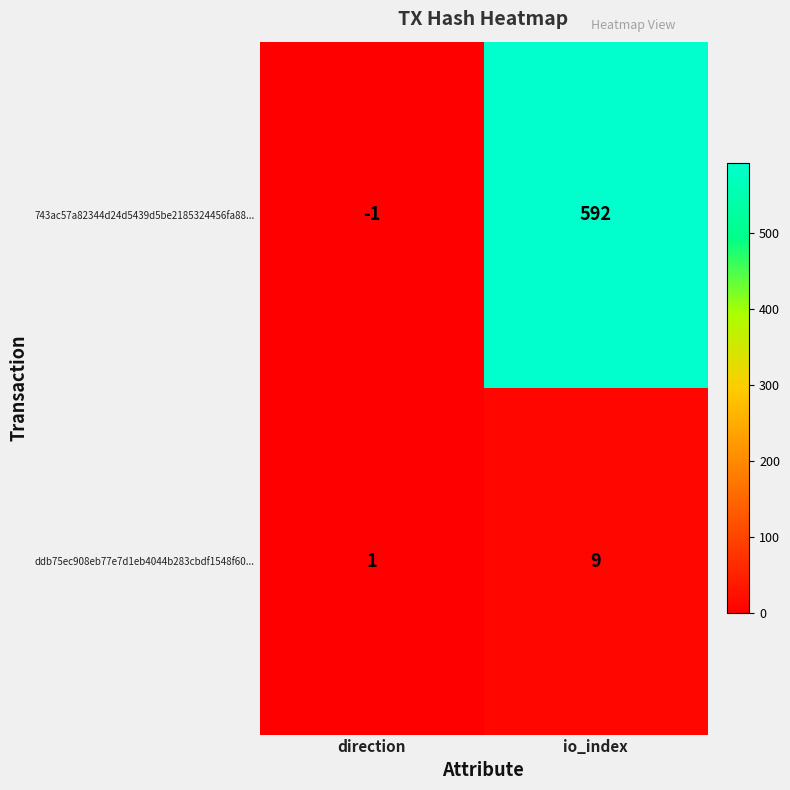

What is the difference between the maximum and minimum values in the 743ac57a82344d24d5439d5be2185324456fa88... series?

593